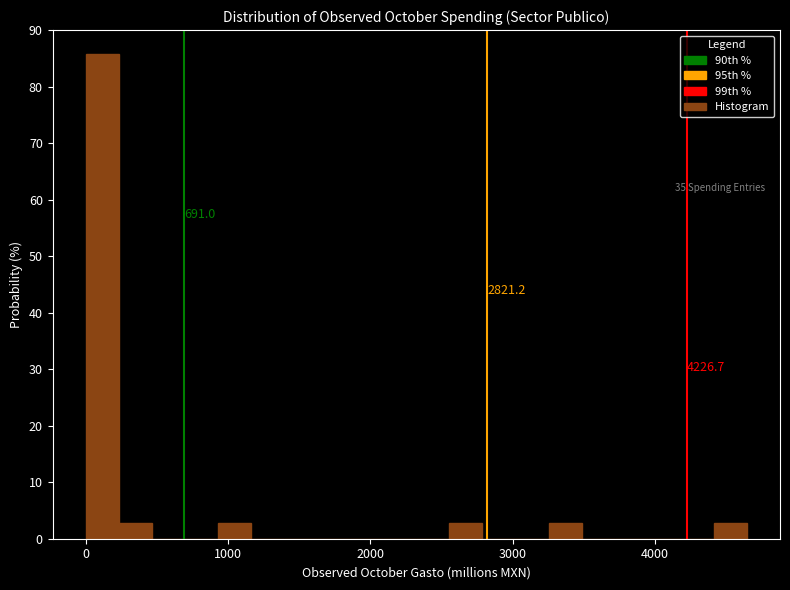

Read against the x-axis, roughly where is the centre of the tallest bar?

100